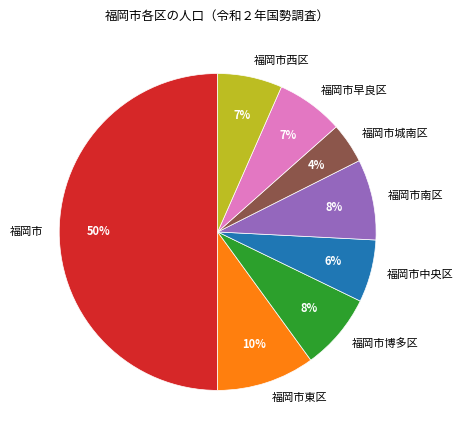

Which category has the biggest portion of the pie?

福岡市